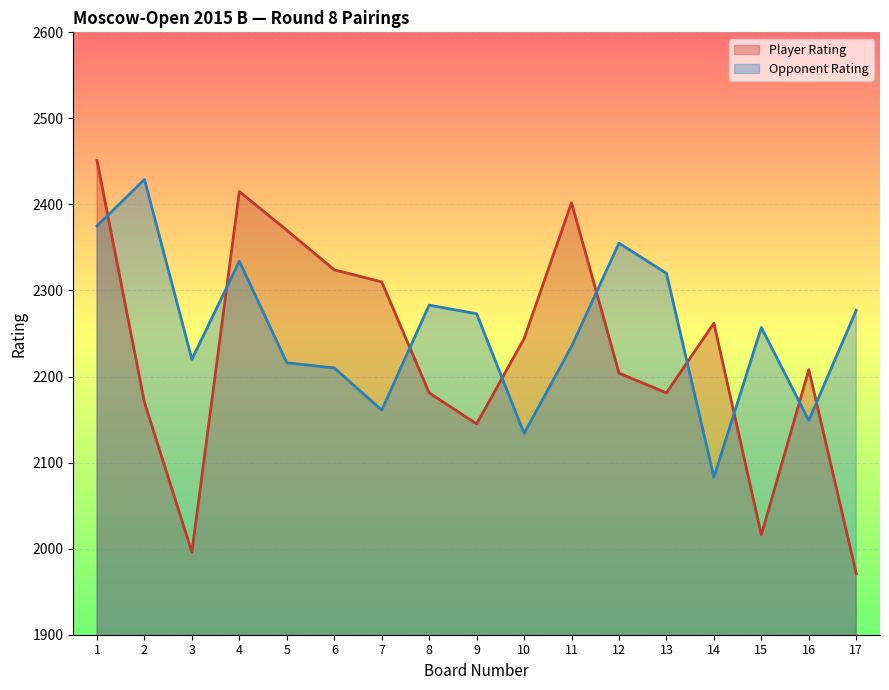

What is the difference between the second highest and second lowest values in the Opponent Rating series?

241